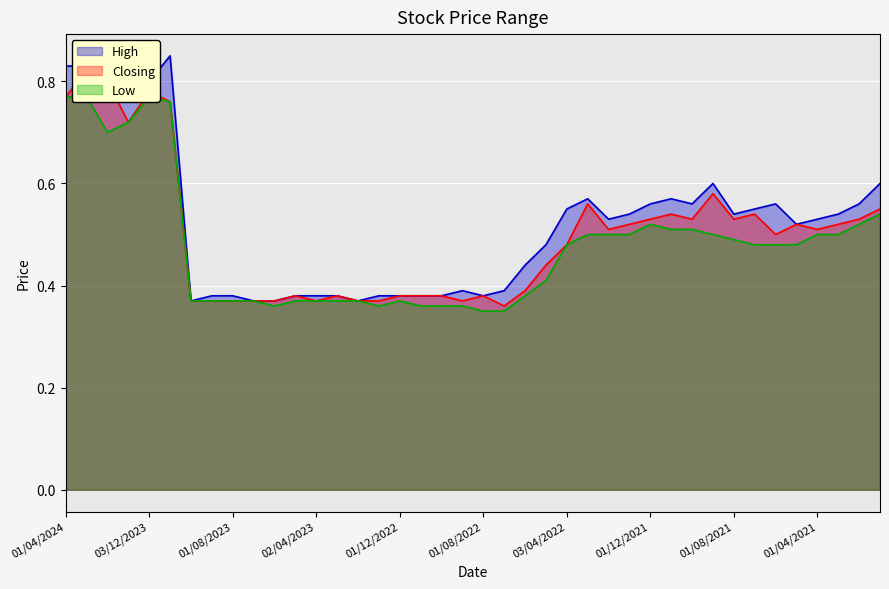

Where is Closing nearest to the value 0?

03/07/2022